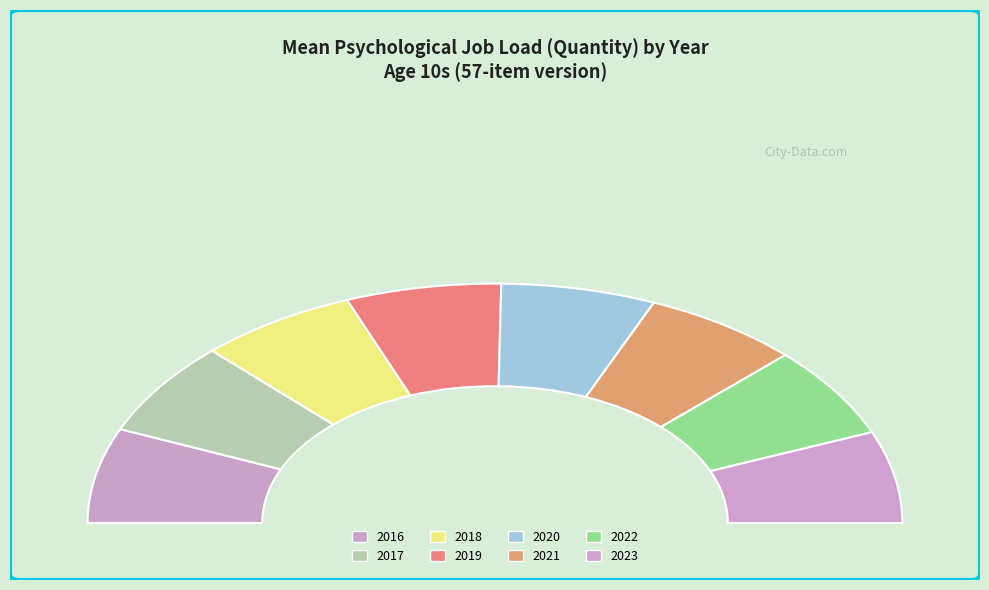

Is there a majority slice in this chart?

No